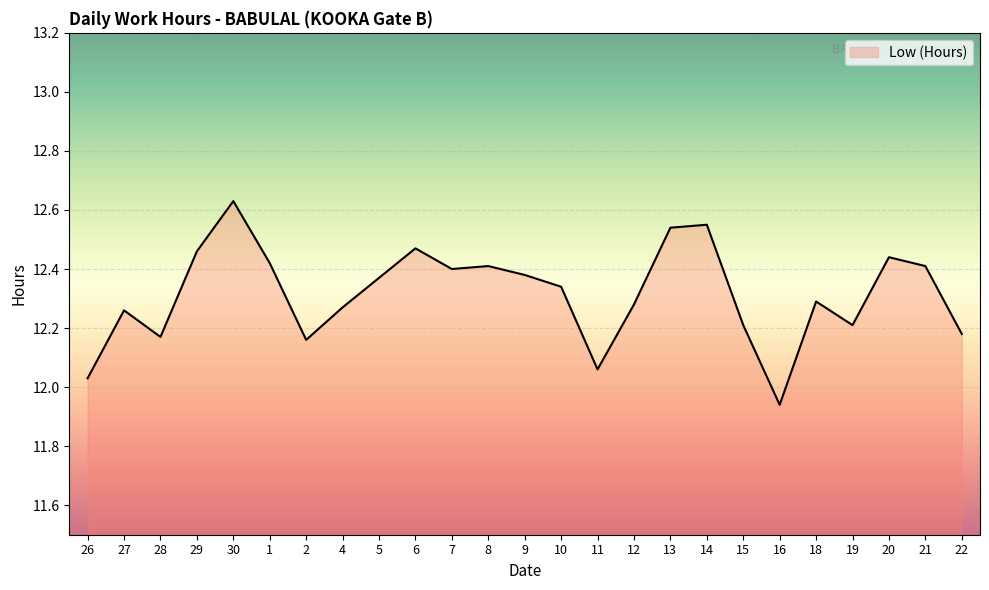

The value at 28 is 12.2. True or false?

True